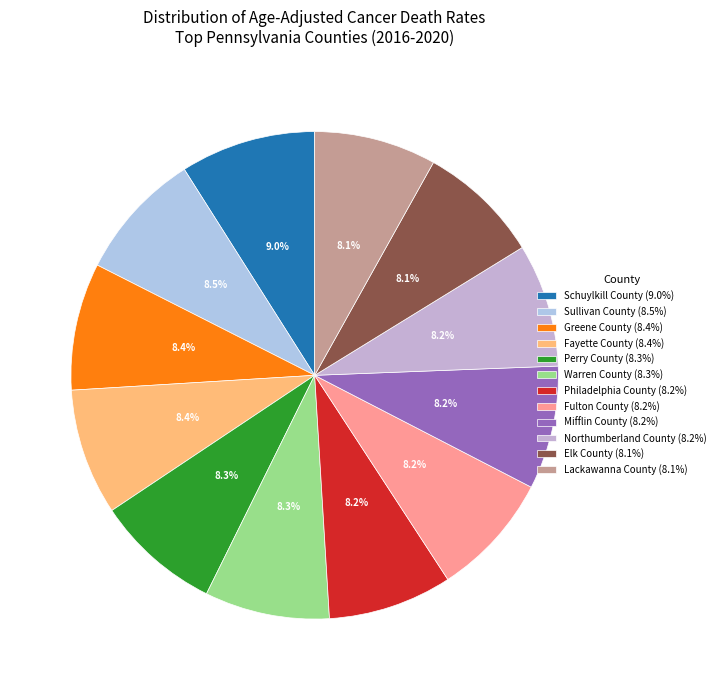

How much of the chart is everything except Perry County?

91.7%